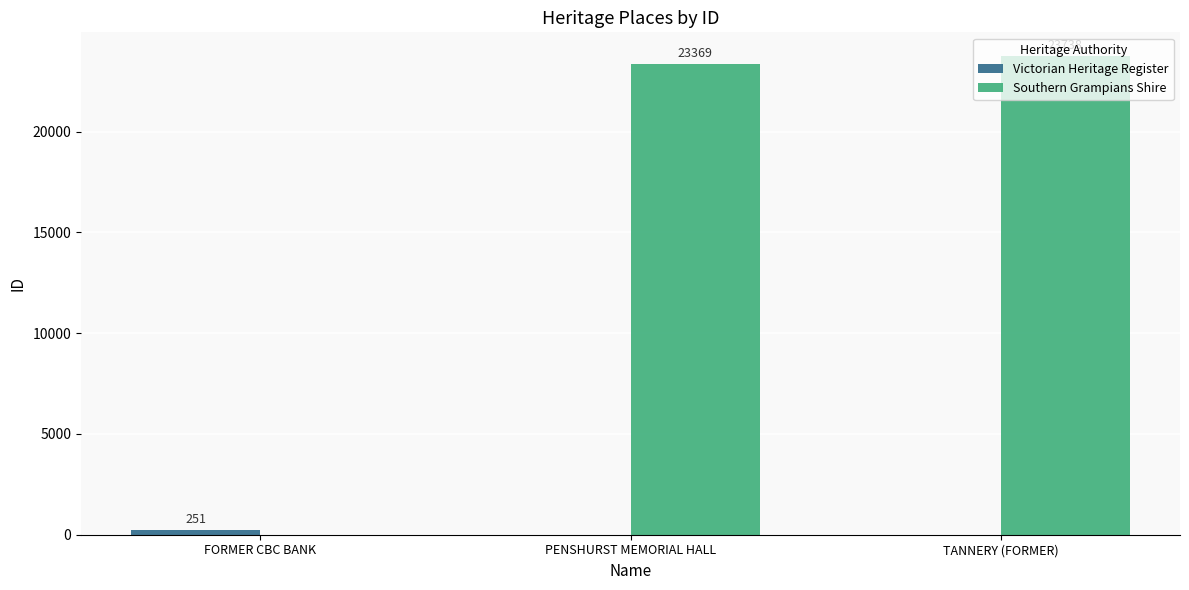

What is the total value across all series at PENSHURST MEMORIAL HALL?

23369